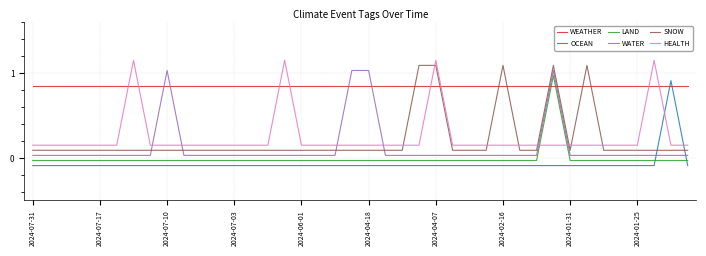

Which series ends up on top after the final intersection of HEALTH and SNOW?

HEALTH